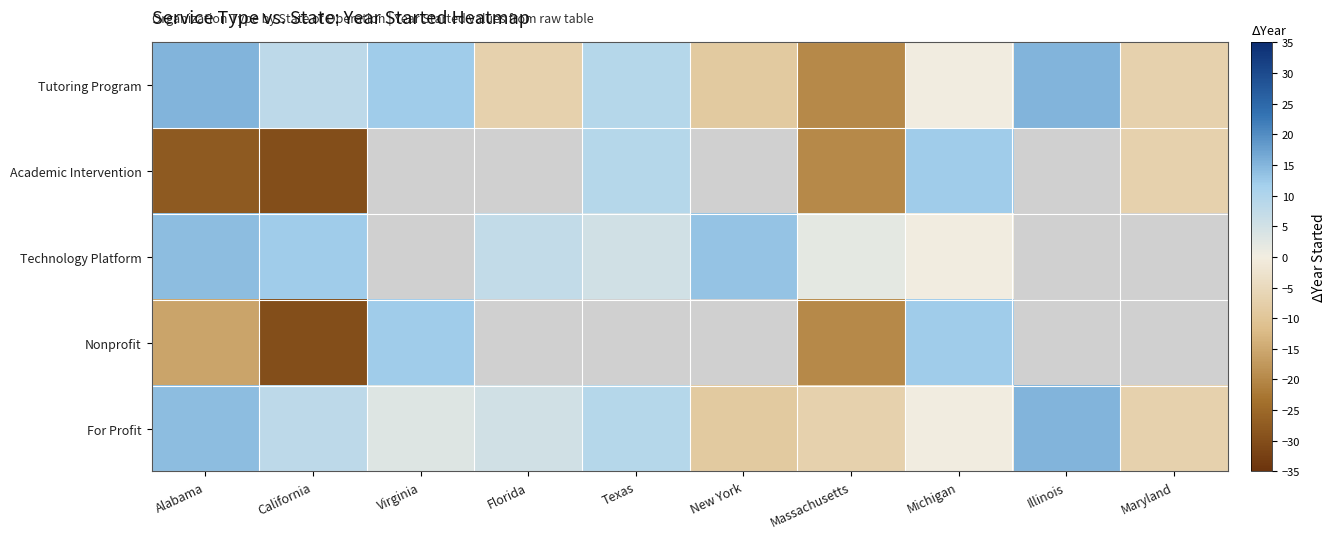

How many series are shown in this chart?

5